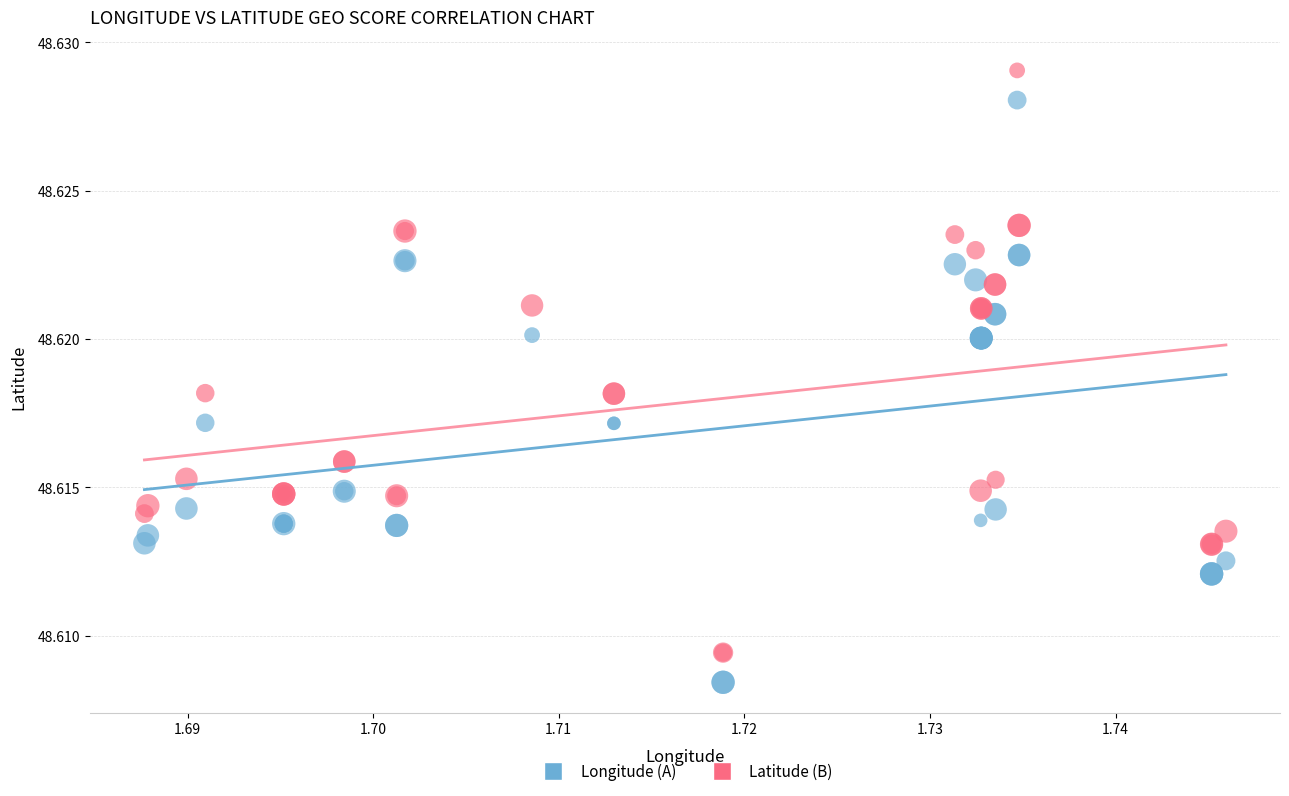

Which series contains the highest Y value?

Latitude (B)